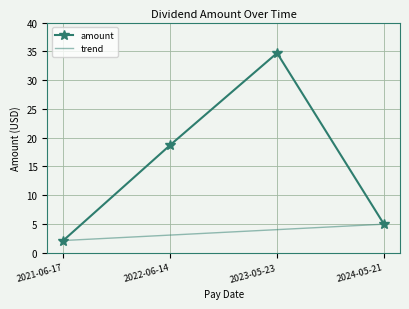

Rank the categories by value from highest to lowest.

2023-05-23, 2022-06-14, 2024-05-21, 2021-06-17